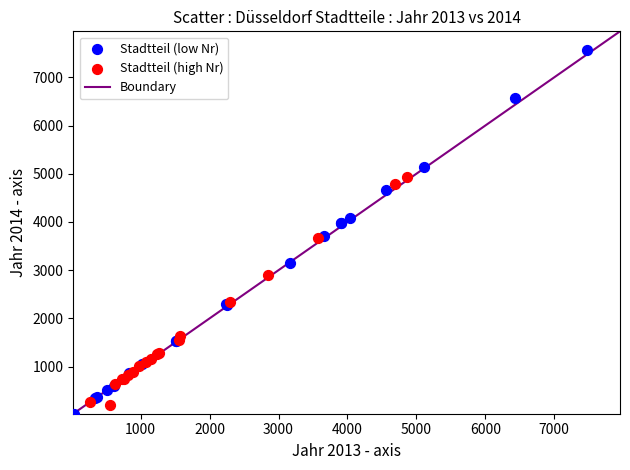

Which series reaches the maximum Y coordinate?

Stadtteil (low Nr)